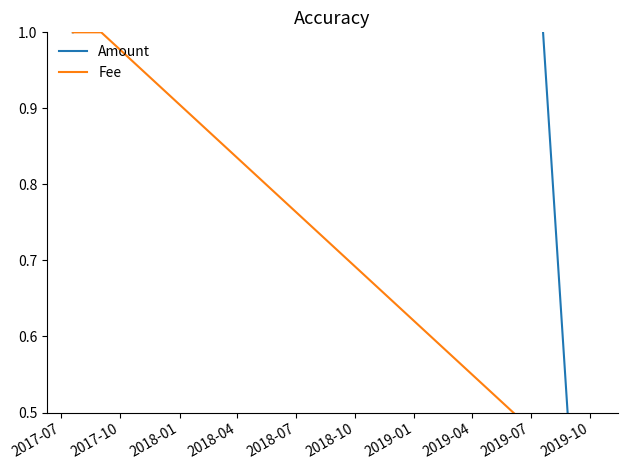

What is the maximum value for Amount?

10.0